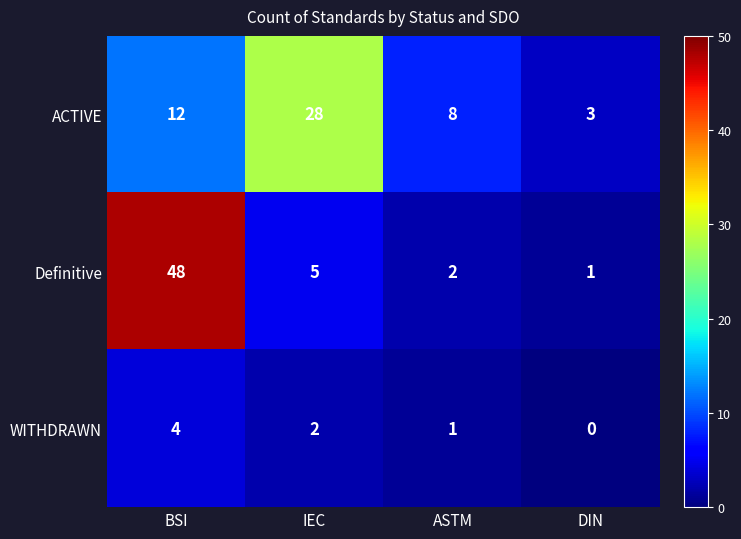

Which category has the highest value across all series?

BSI